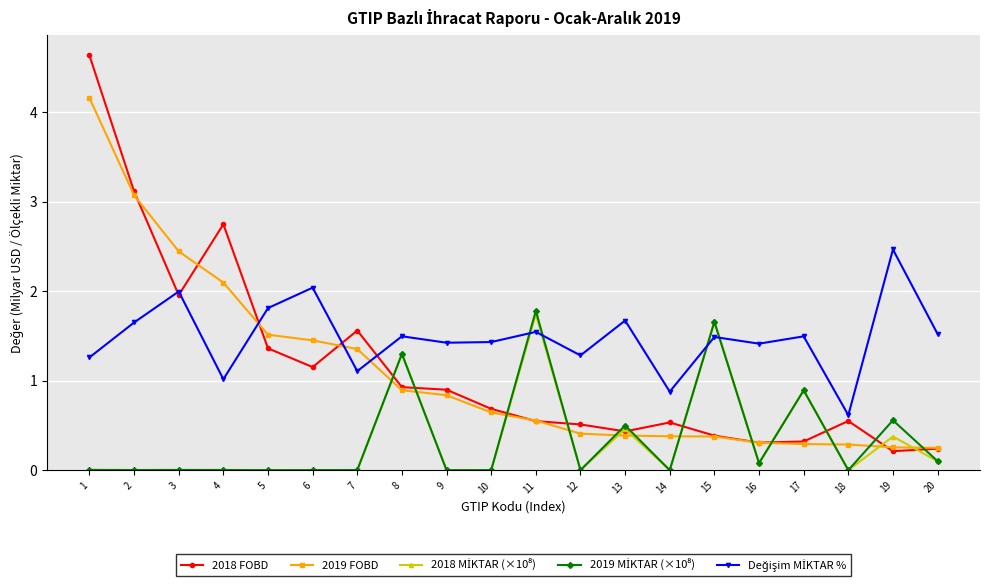

True or false: 2019 FOBD has a value of 0.6 at 13.

False